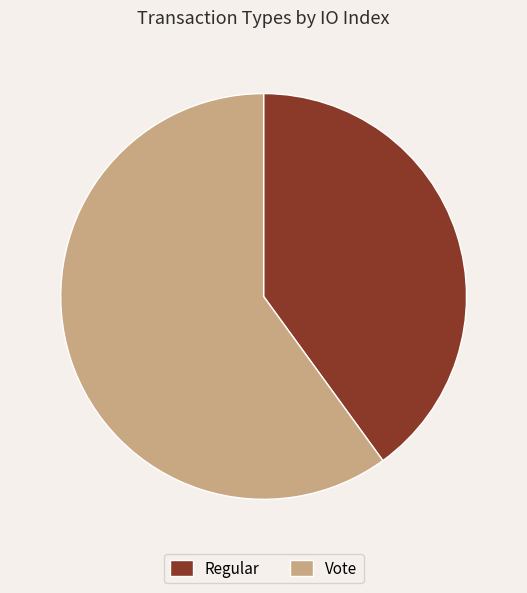

Rank the categories by value from lowest to highest.

Regular, Vote